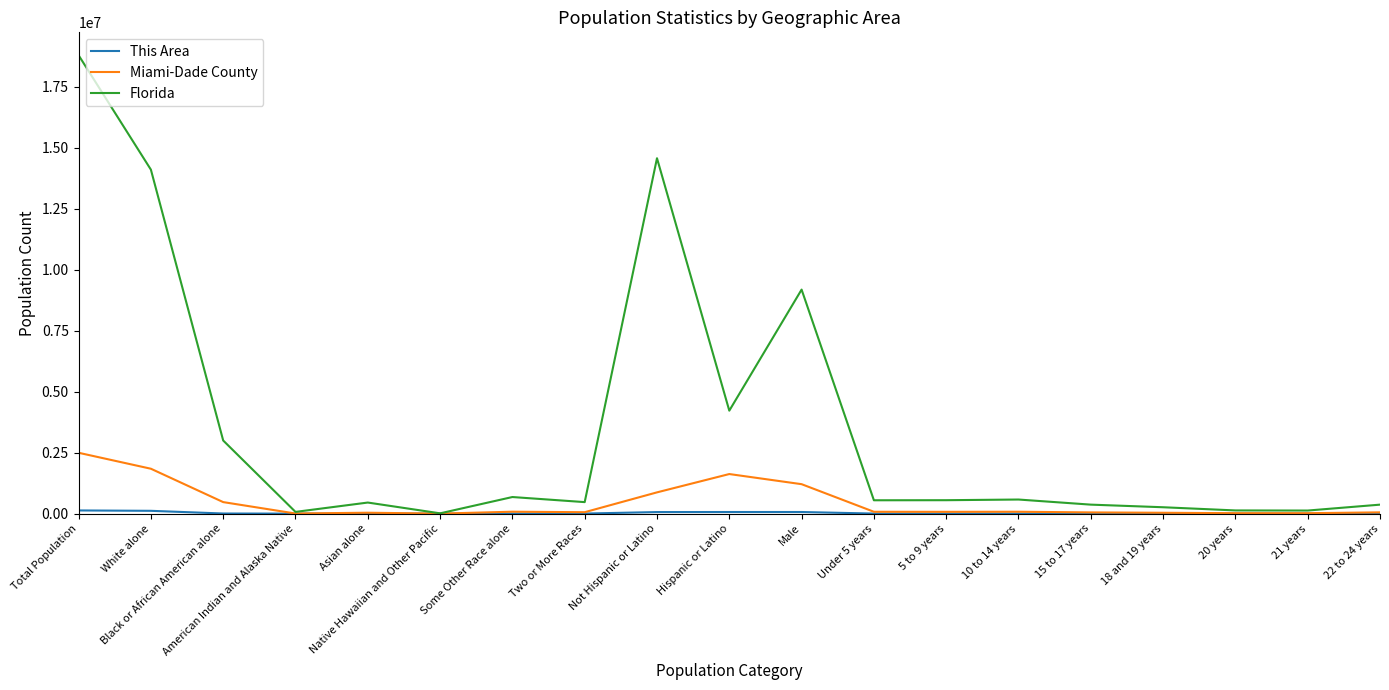

Is the value of Miami-Dade County at 21 years greater than the value of Florida at White alone?

No